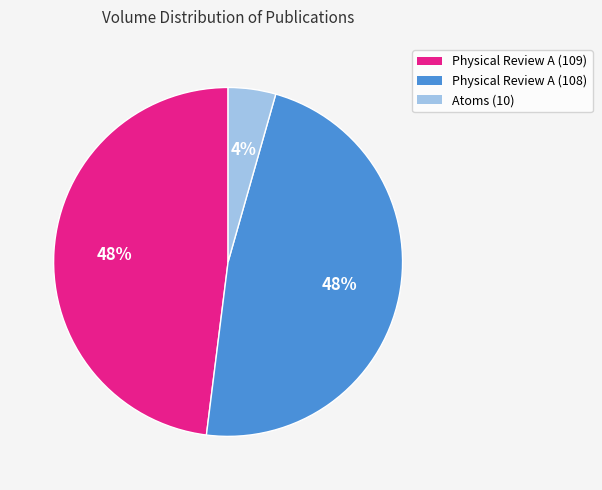

What percentage is the Physical Review A (108) slice, to the nearest percent?

48%